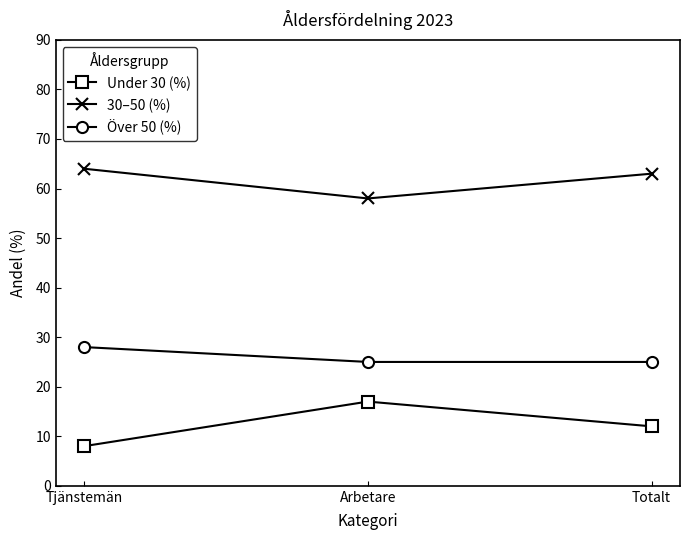

What is the value of the Över 50 (%) point at the 3rd from the left?

25